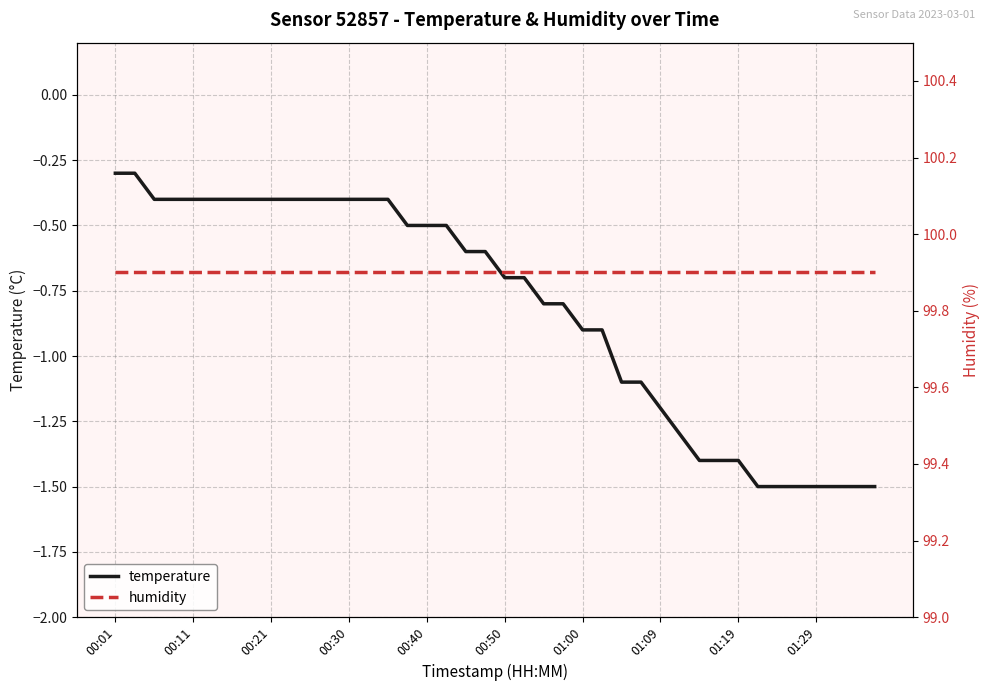

True or false: humidity has more than 2 points higher than both neighbors.

False